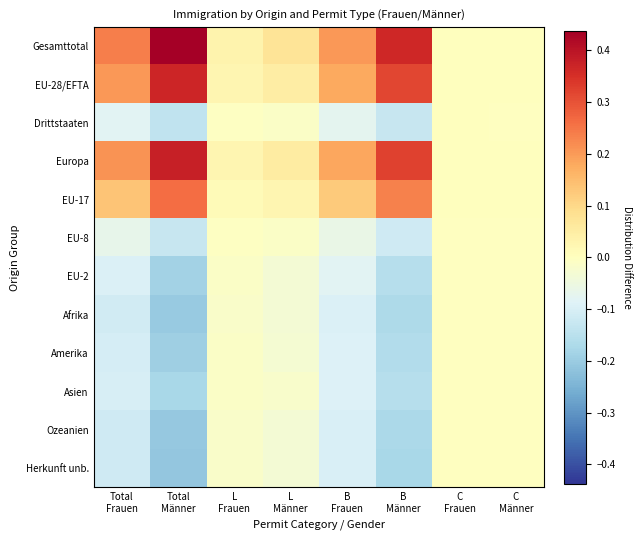

How many categories are shown in the chart?

8